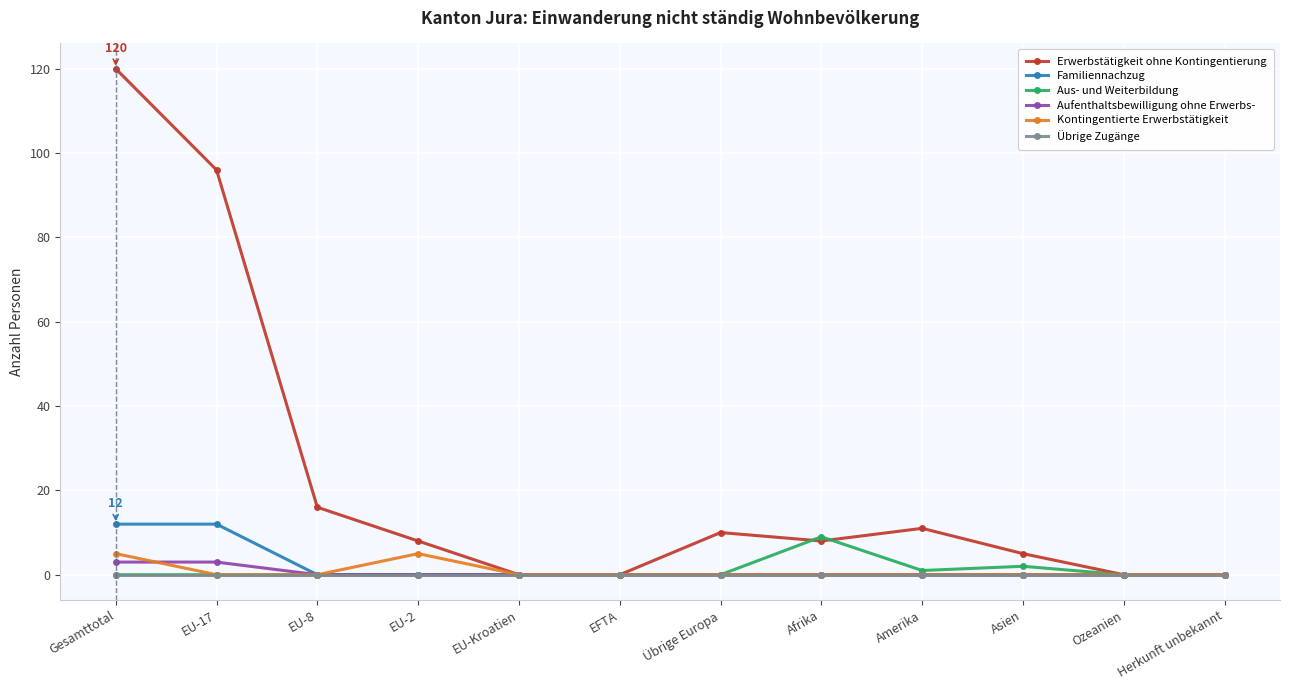

Which category has the highest value across all series?

Gesamttotal